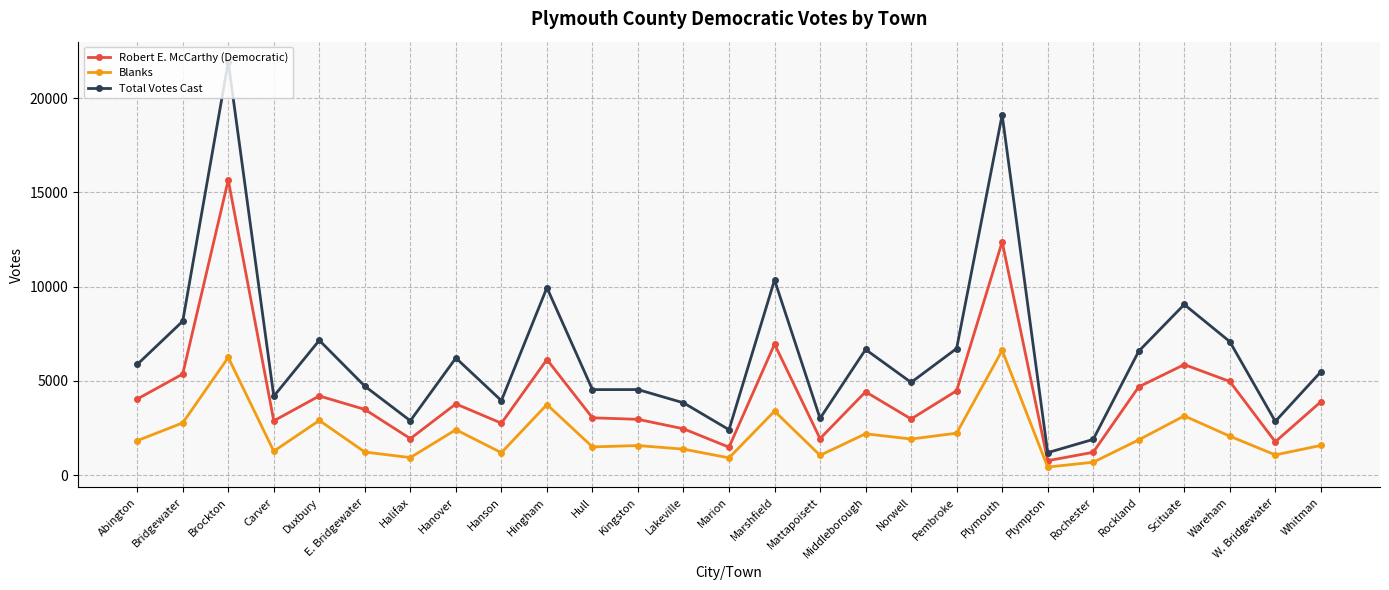

At how many categories does at least one series exceed 18065?

2